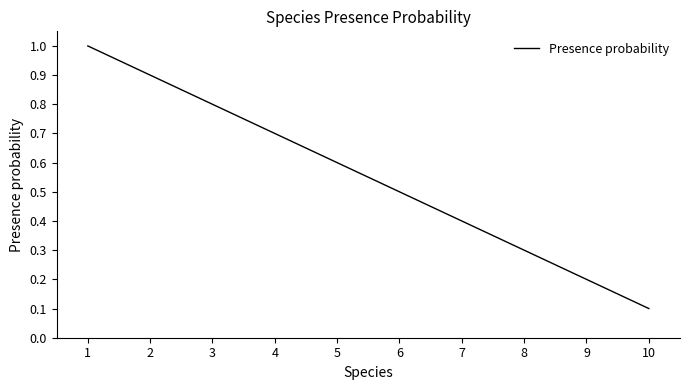

What is the change in value from 3 to 7?

-0.4